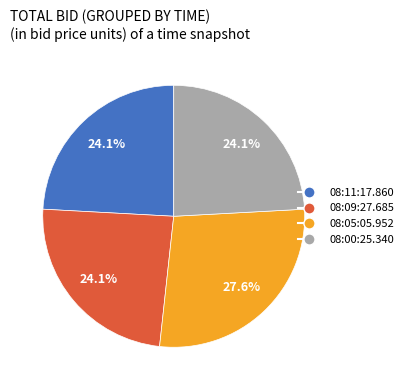

Is the sum of 08:09:27.685 and 08:11:17.860 greater than half?

No